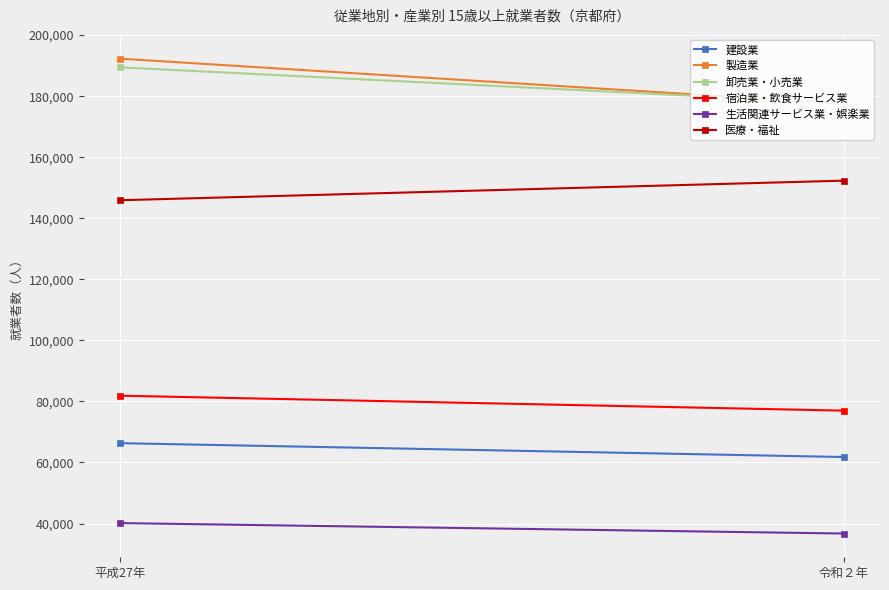

What is the sum of all 卸売業・小売業 values?

367128